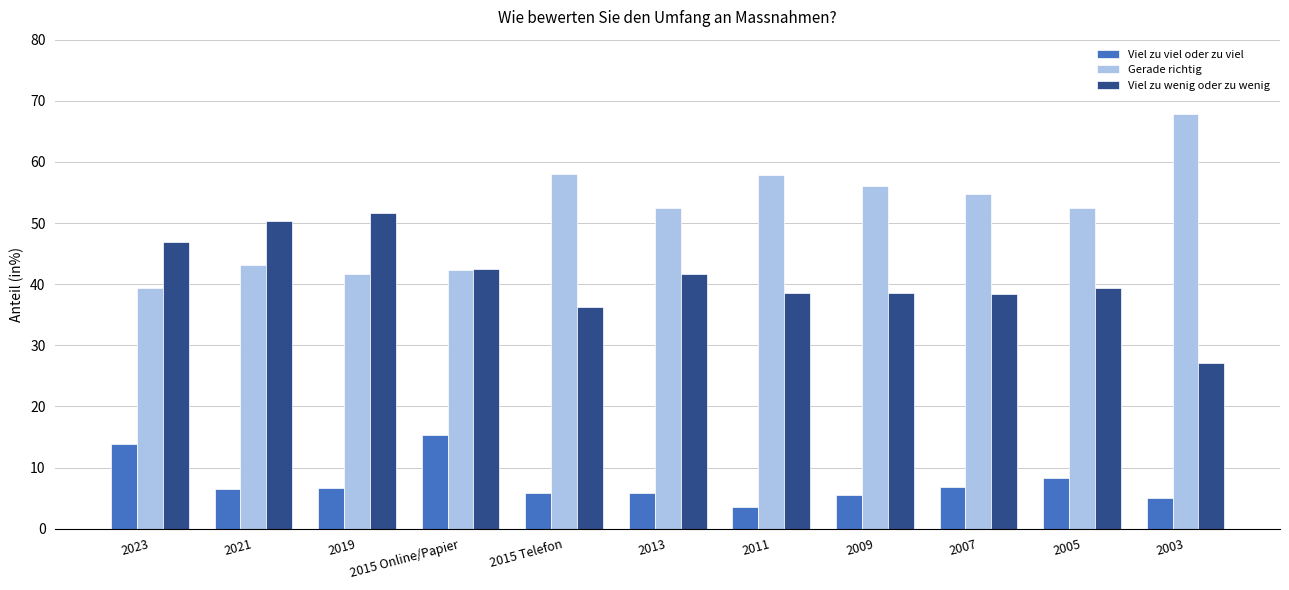

What is the approximate value of Viel zu viel oder zu viel at 2013?

5.9